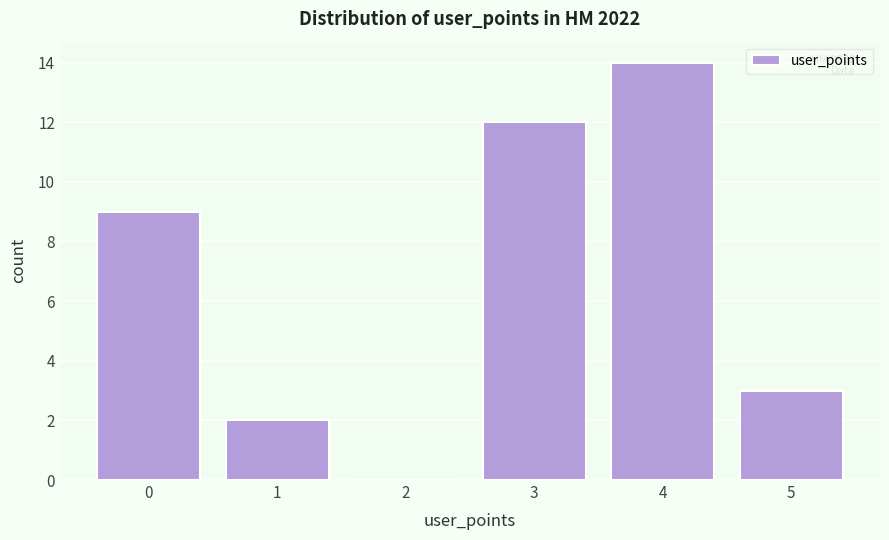

Reading right to left, transcribe all the data shown in this chart.

5=3	4=14	3=12	2=0	1=2	0=9